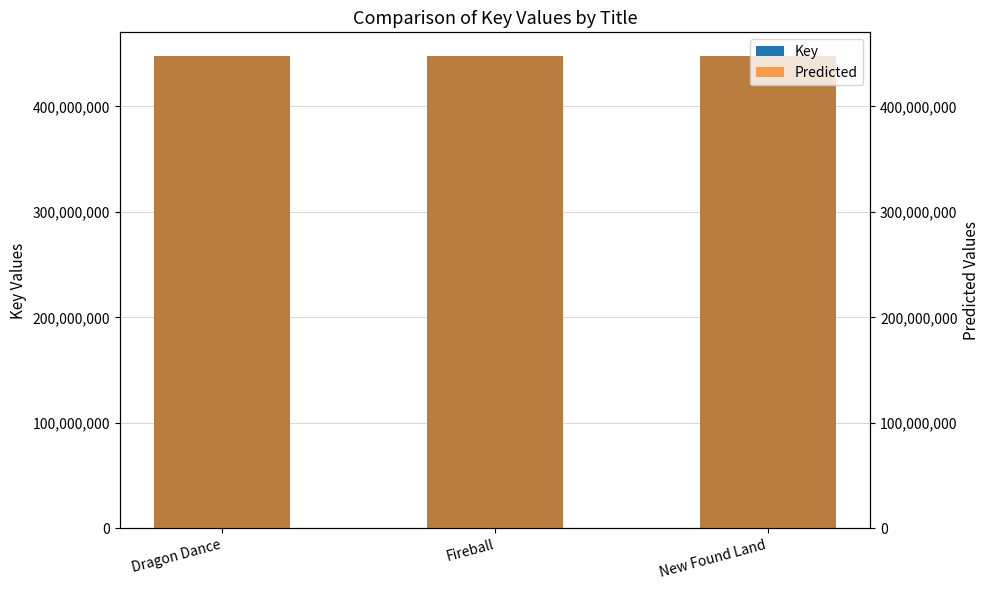

How many data points in Predicted are above 447901029?

1